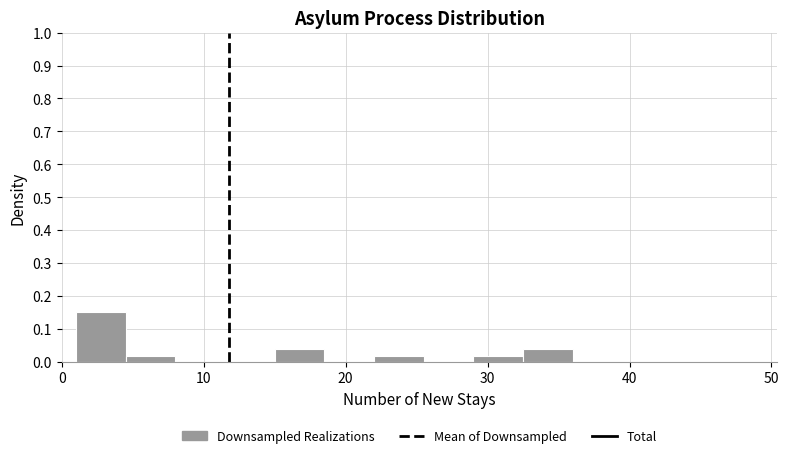

Read against the x-axis, roughly where is the centre of the tallest bar?

3